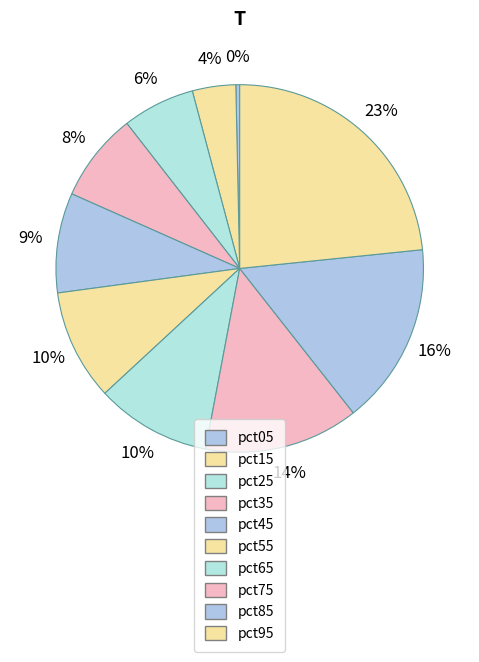

How many slices are in this pie chart?

10